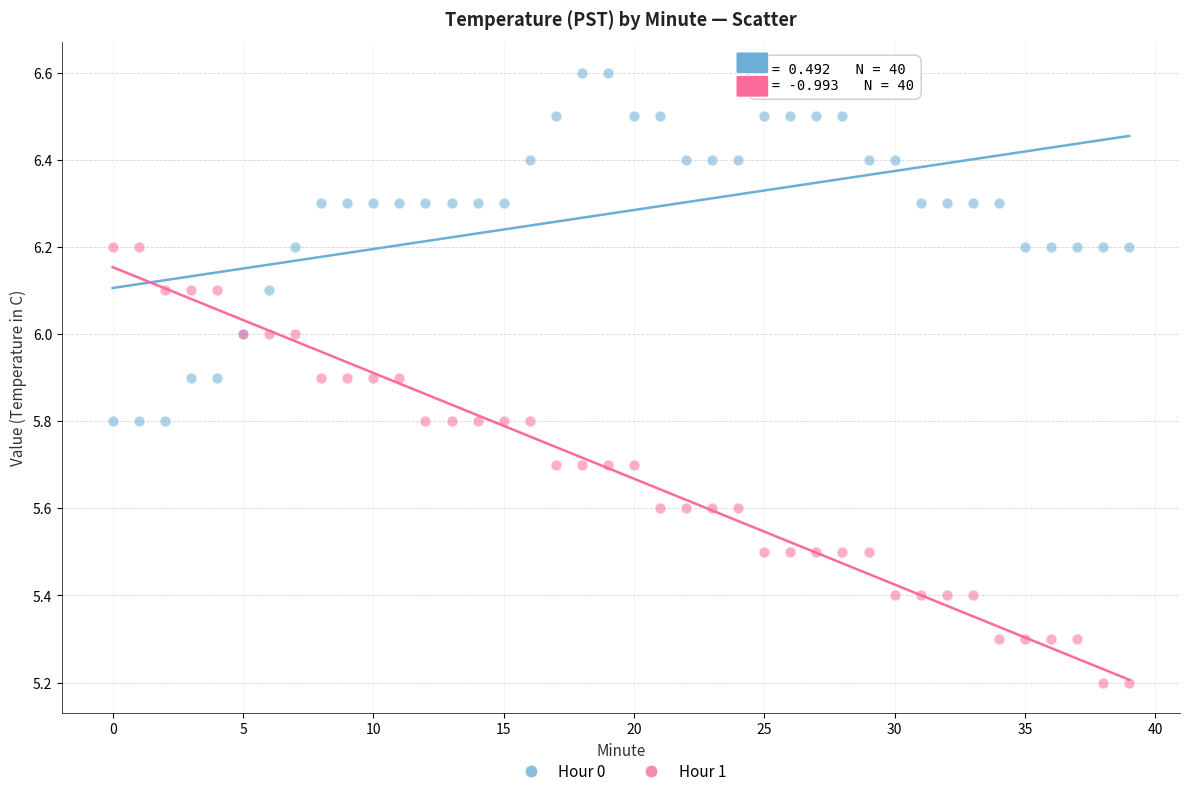

Which series has the largest Y range (max minus min)?

Hour 1